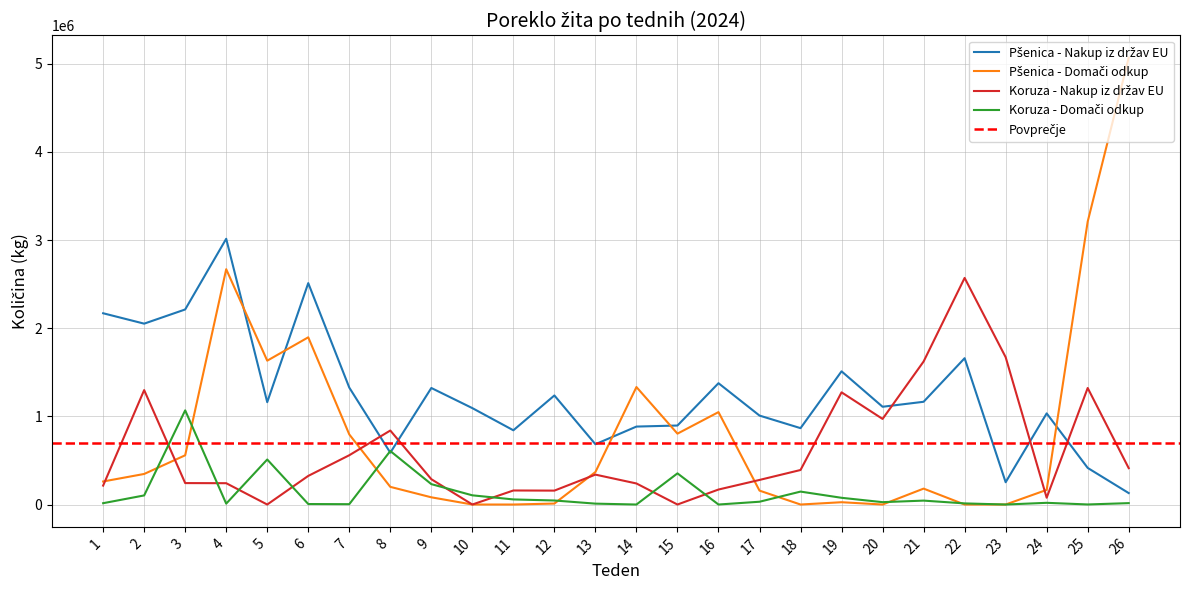

Between which two adjacent categories do Koruza - Domači odkup and Koruza - Nakup iz držav EU first intersect?

2 and 3